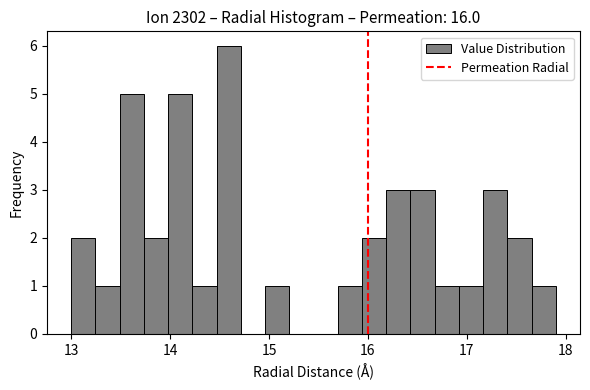

Read against the x-axis, roughly where is the centre of the tallest bar?

14.6